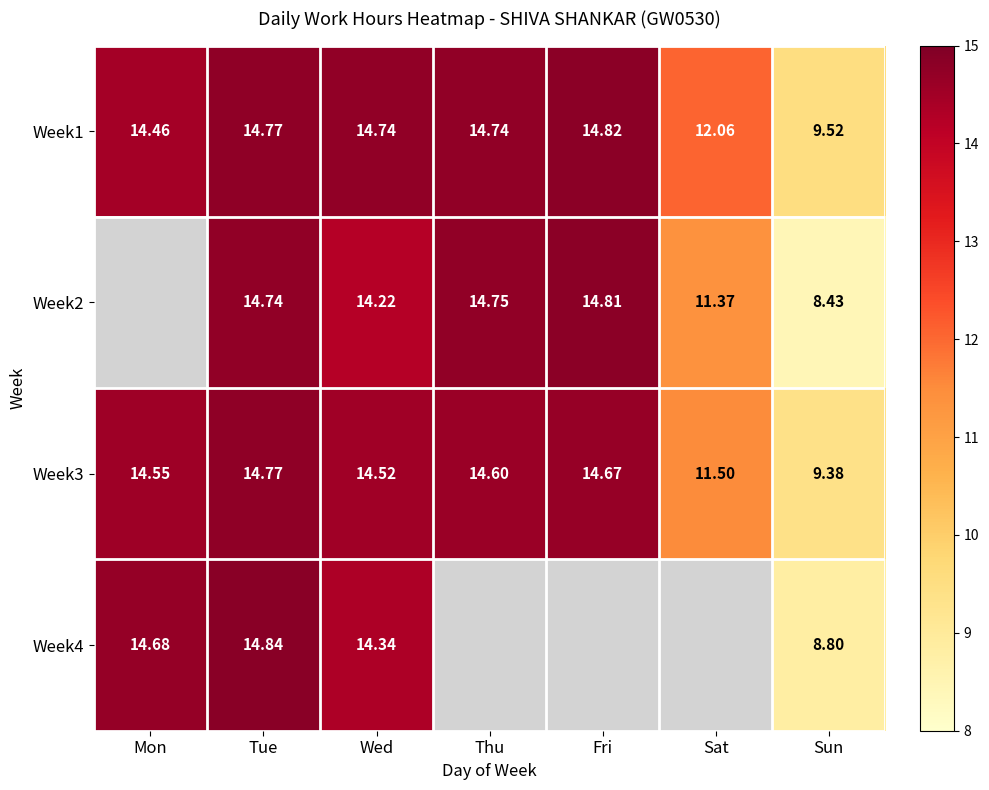

Which category has the highest value in the Week3 series?

Tue